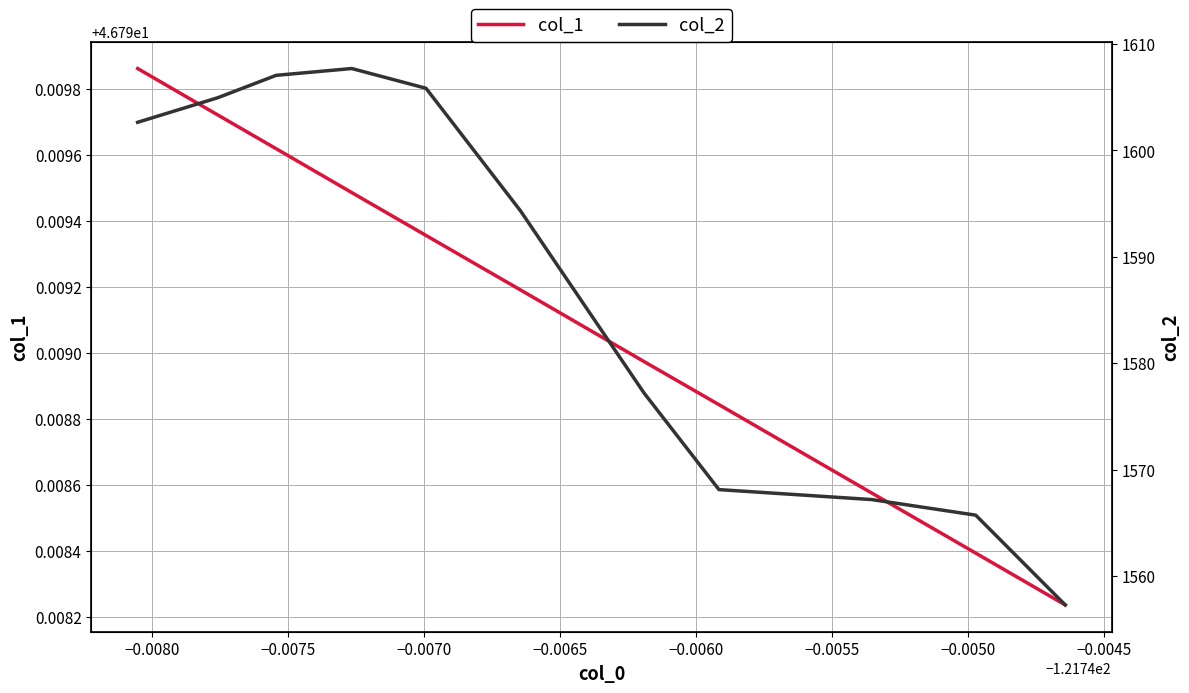

What is the sum of all col_1 values?

514.8